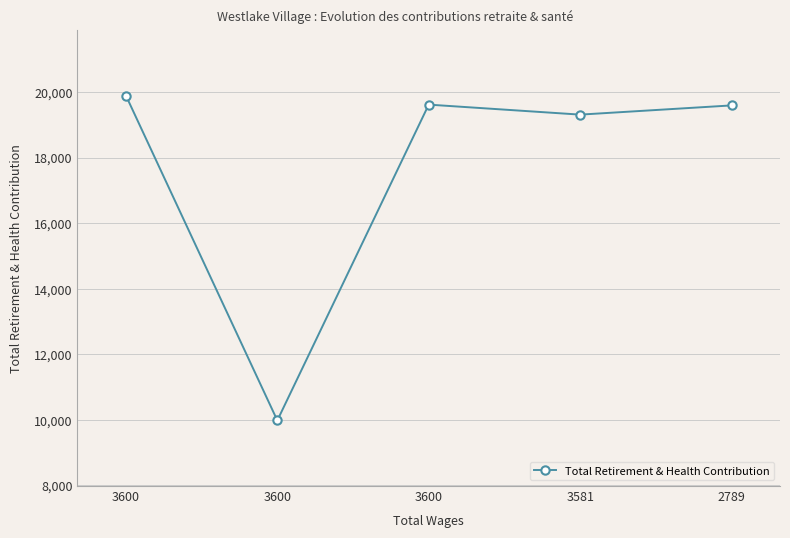

Where is the first local minimum?

3600